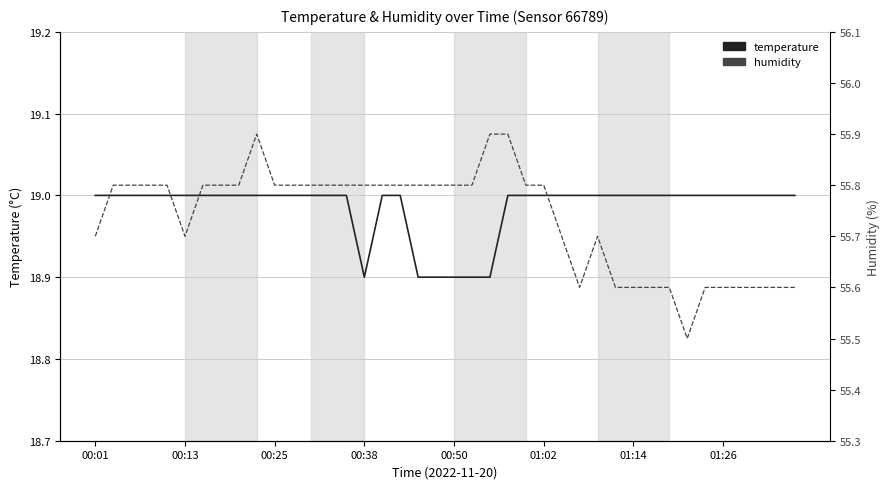

List the series in order of their overall mean, lowest first.

temperature, humidity